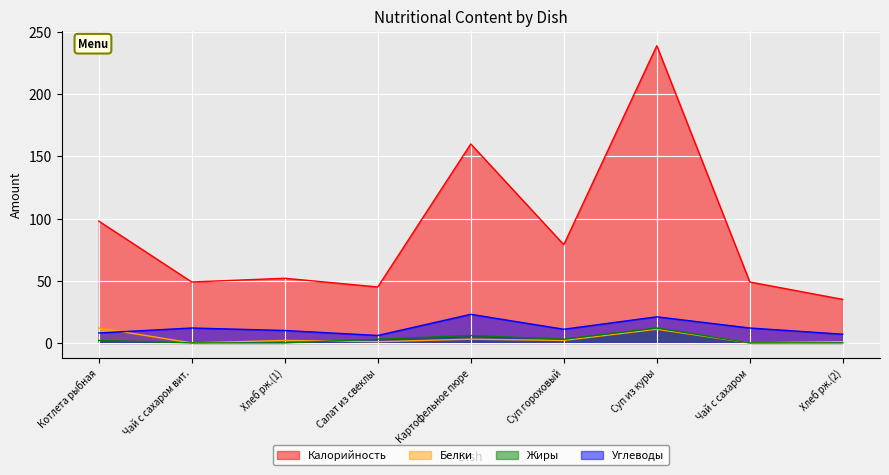

True or false: Белки has more than 2 points higher than both neighbors.

True